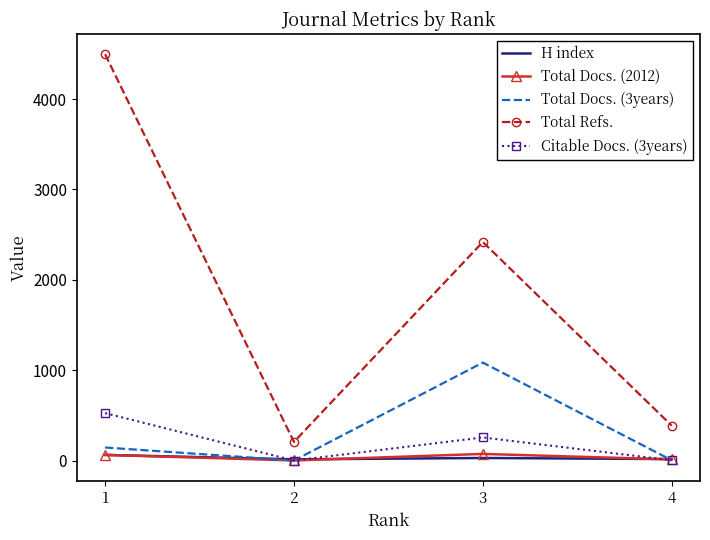

True or false: Citable Docs. (3years) and Total Refs. intersect in this chart.

False